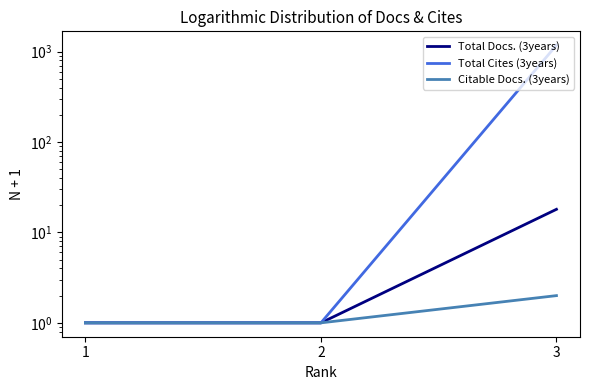

Between 2 and 1, which is larger?

2